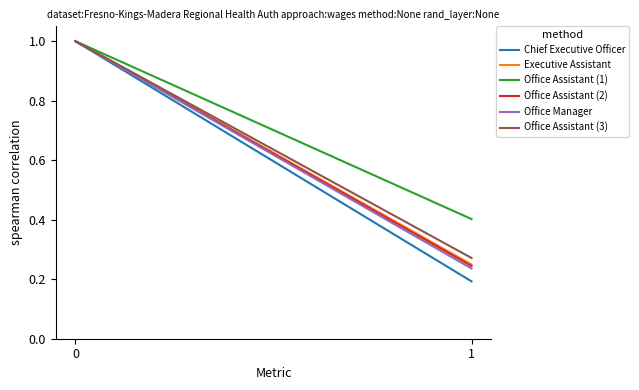

How many lines are shown in the chart?

6